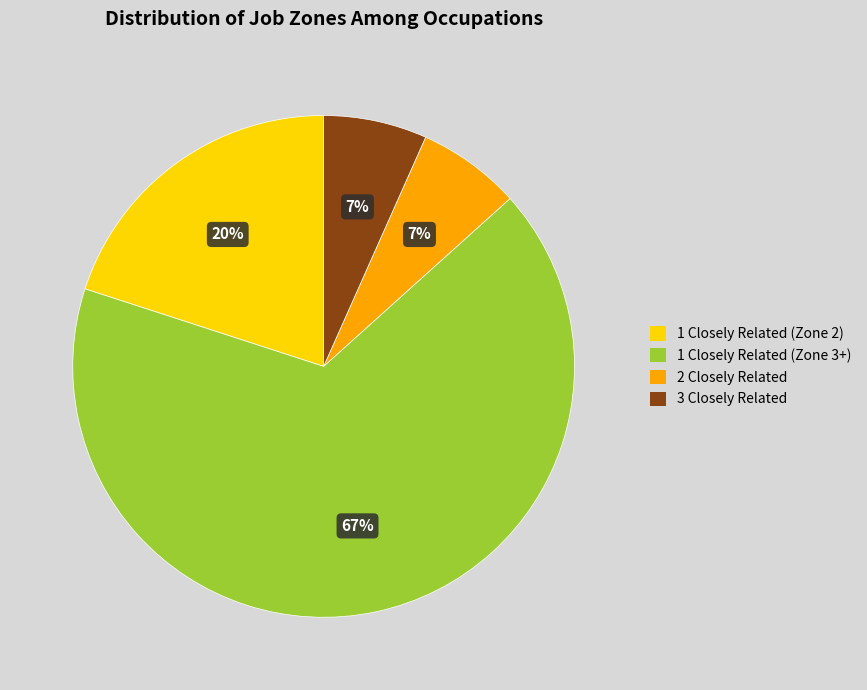

Is there a majority slice in this chart?

Yes